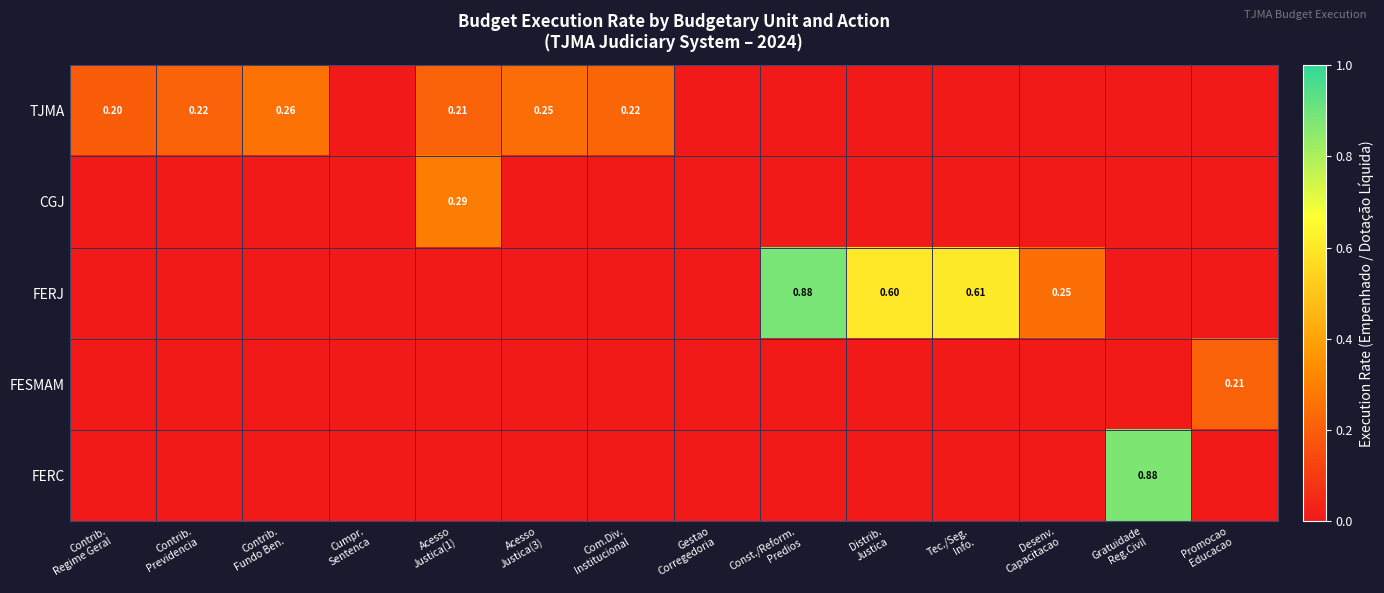

How many values in FERJ are above zero?

4